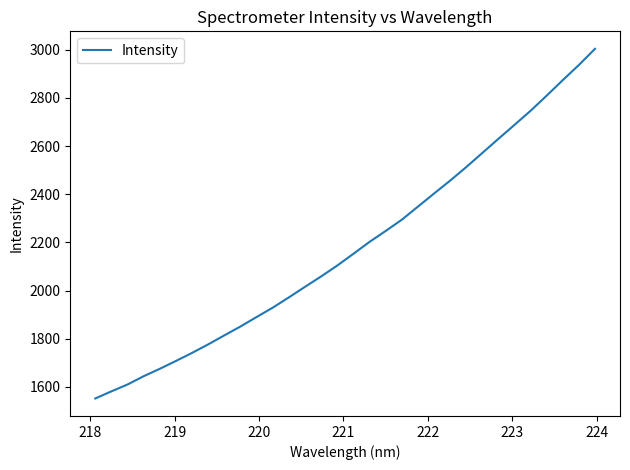

What is the minimum value shown in the chart?

1551.9